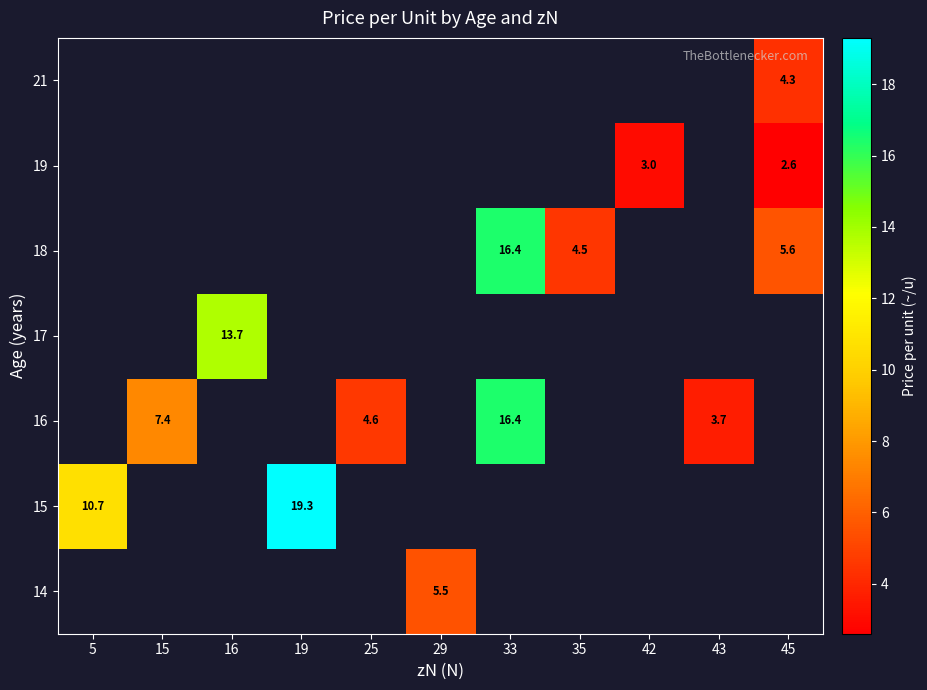

True or false: 19 has a value of 5.3 at 42.

False